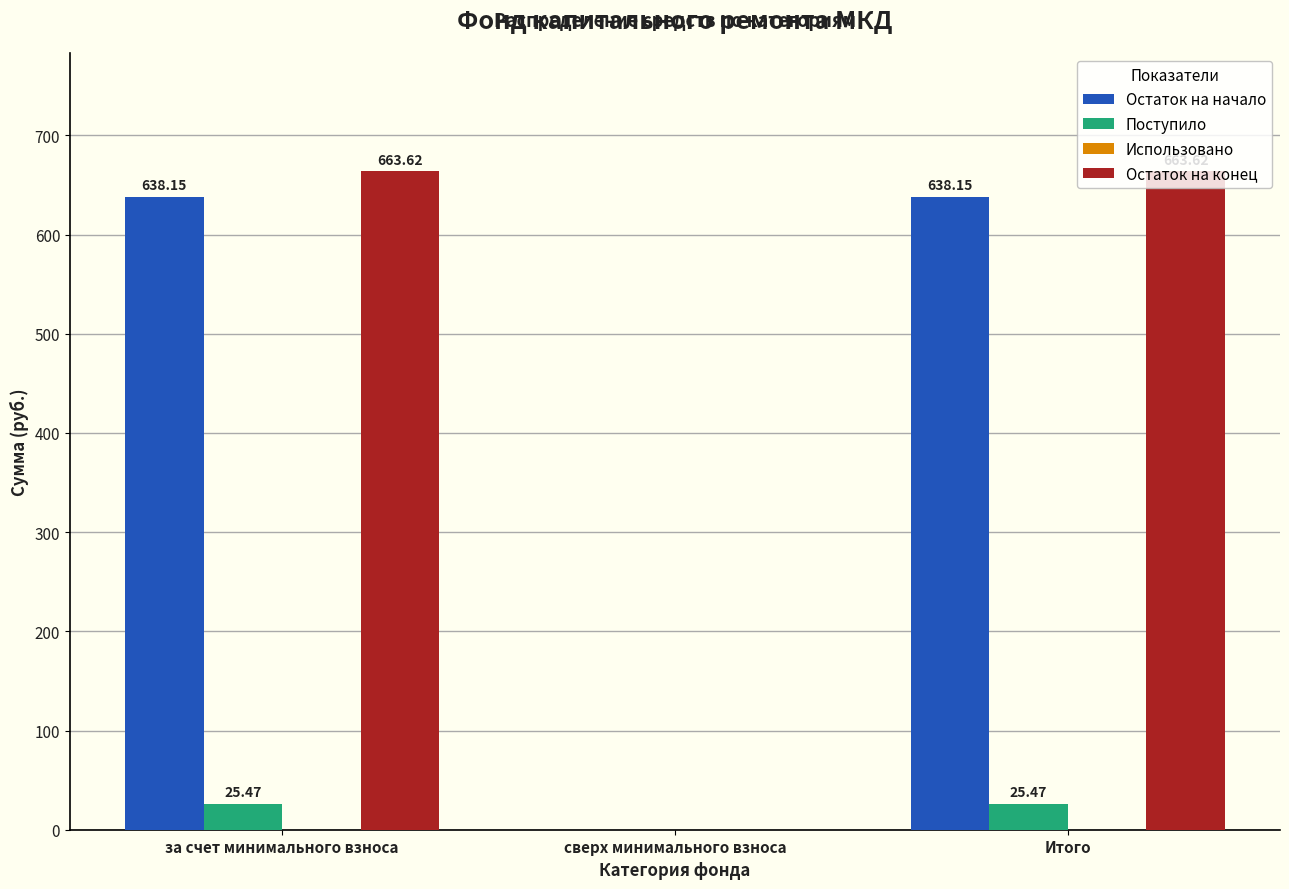

Which series changed the most between сверх минимального взноса and Итого?

Остаток на конец